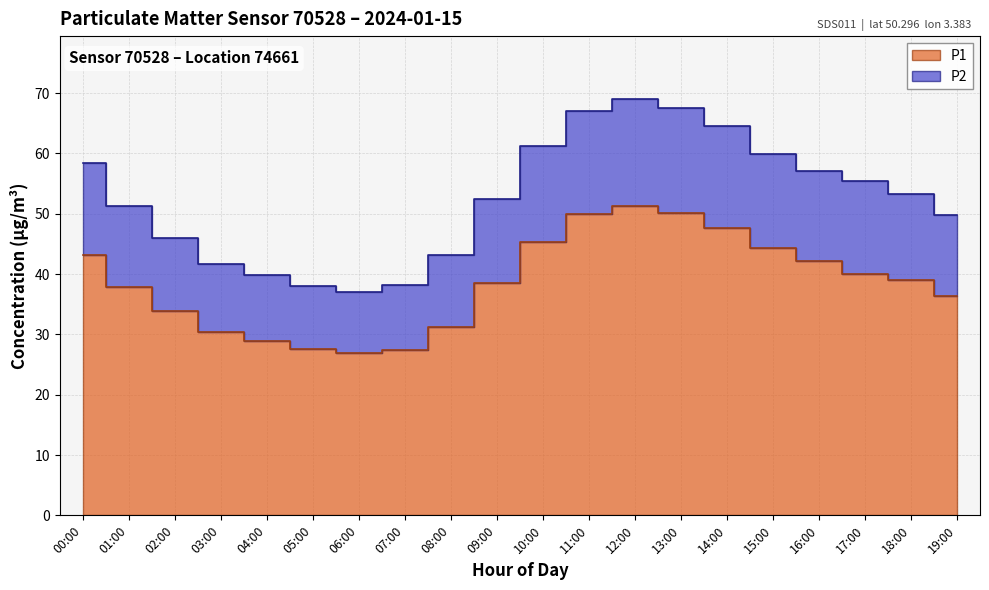

How many values in the P2 series are below 53?

10